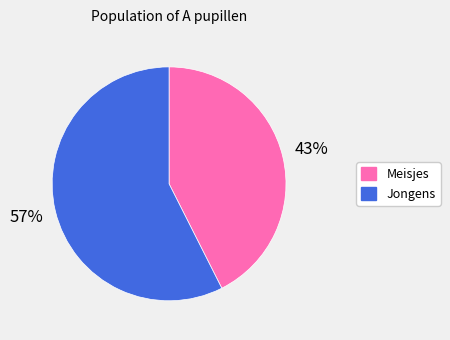

Rank the categories by value from lowest to highest.

Meisjes, Jongens